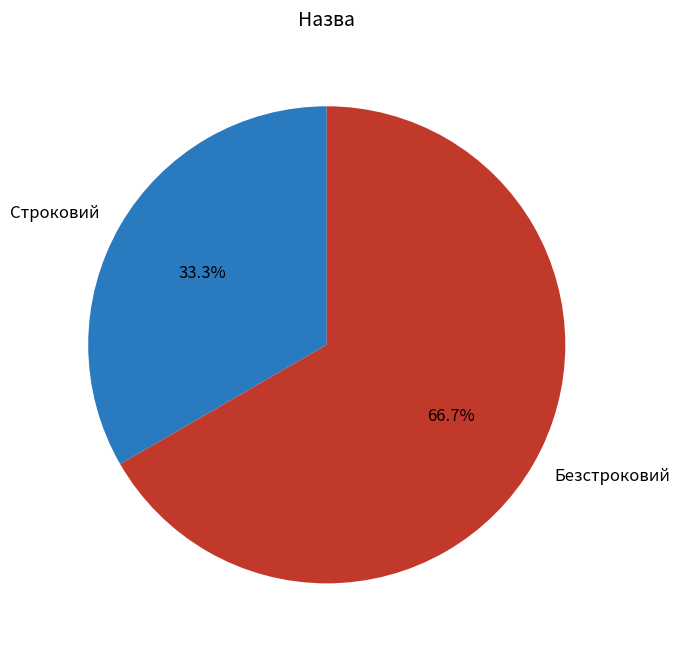

Is it true that Строковий is 43% of the pie?

False